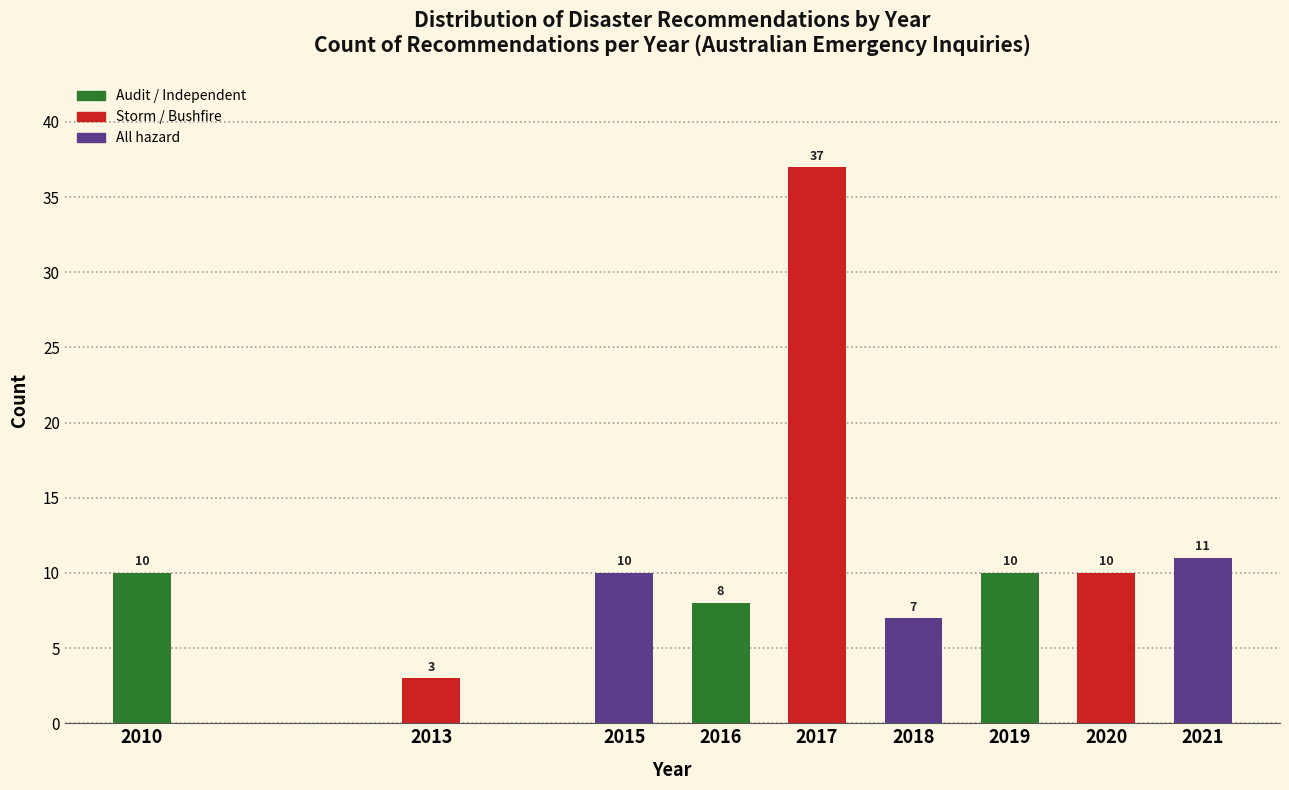

Reading left to right, transcribe all the data shown in this chart.

10	3	10	8	37	7	10	10	11